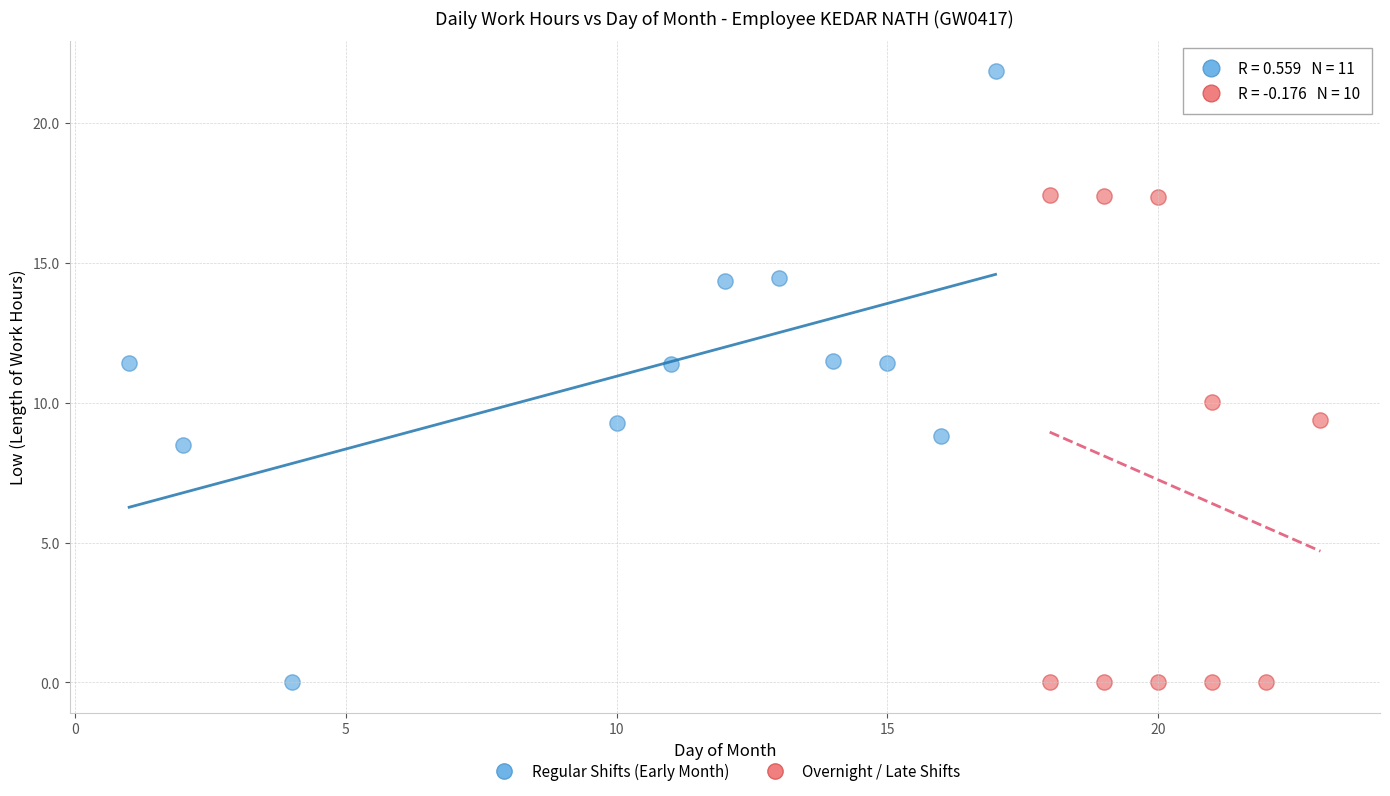

What are all the series names shown in the legend?

Regular Shifts (Early Month), Overnight / Late Shifts